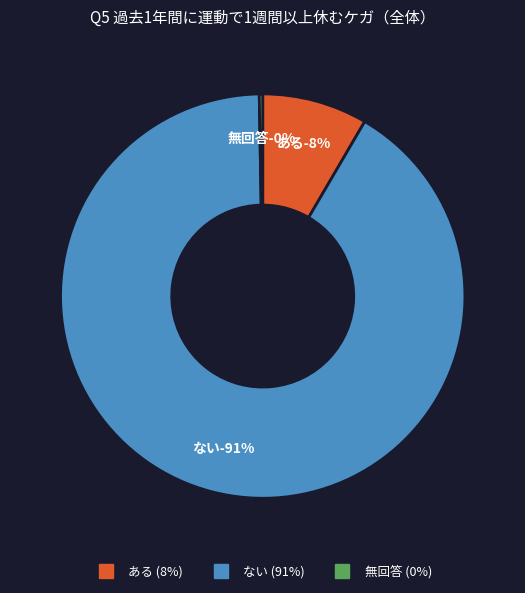

The ある slice represents 17% of the pie. True or false?

False